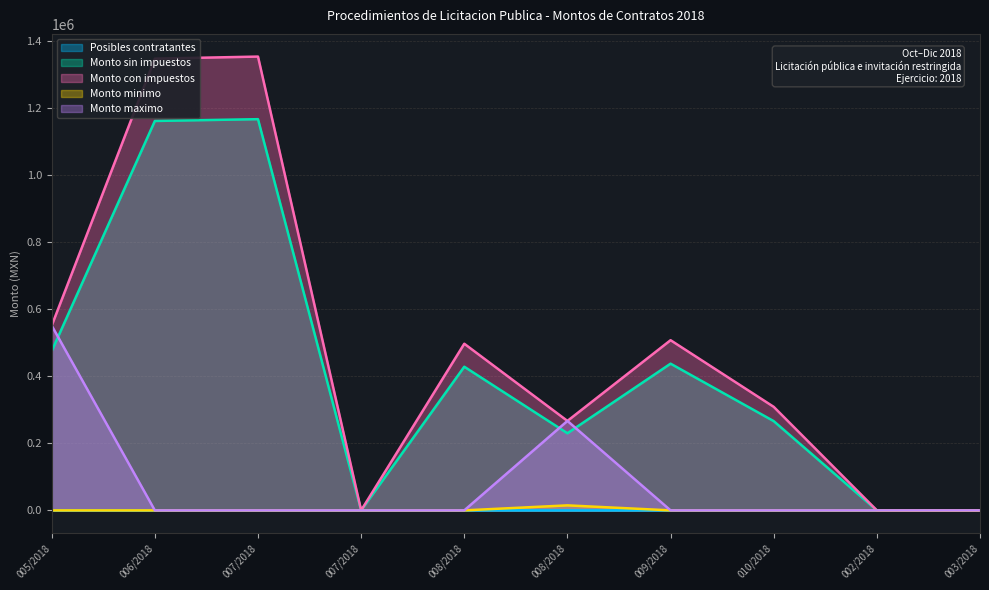

The Monto maximo series shows -317739.5 at 007/2018. True or false?

False